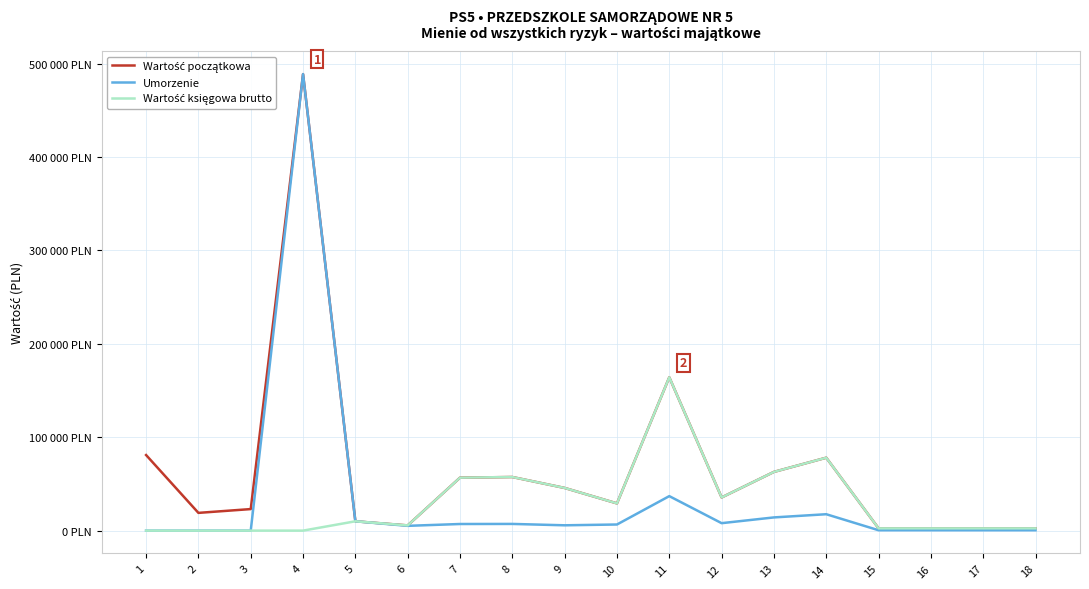

Does the chart display data point markers on the line(s)?

No